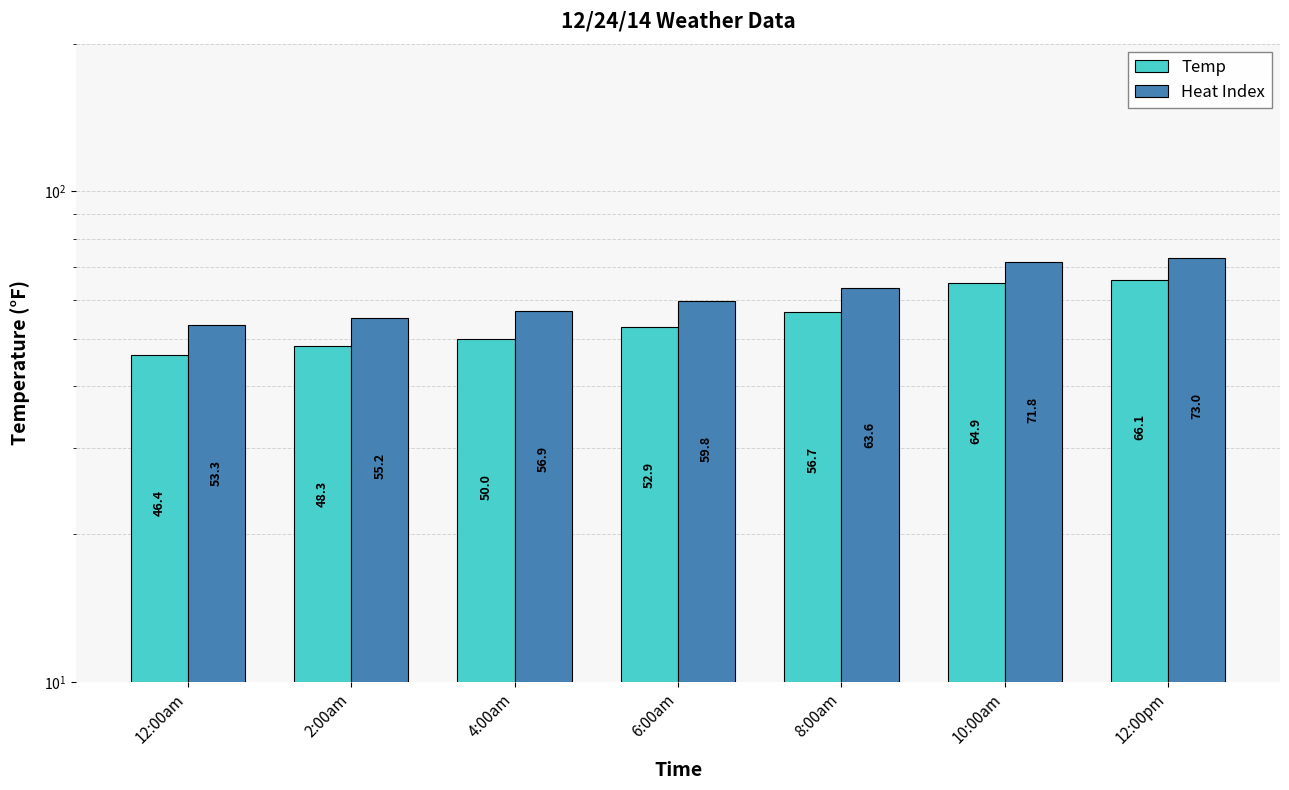

What is the value of the Heat Index bar at the 4th from the left?

59.8